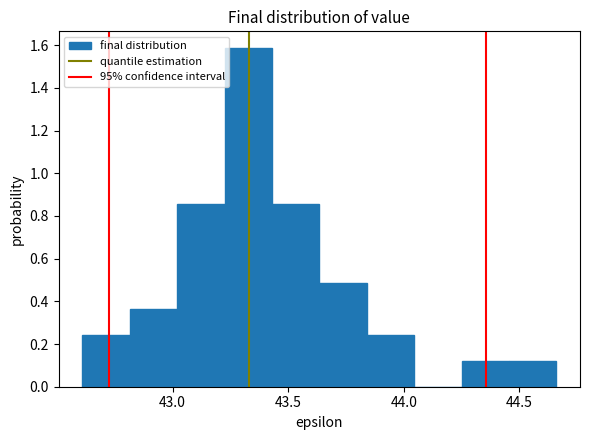

Reading left to right, transcribe this chart: for each bar, give the range it covers on the x-axis and its height. Neither the bar edges nor the heights are printed on the chart, so give them approximately, as read against the axes.

42.610 to 42.815: 0.24
42.815 to 43.020: 0.36
43.020 to 43.225: 0.86
43.225 to 43.430: 1.58
43.430 to 43.635: 0.86
43.635 to 43.840: 0.48
43.840 to 44.045: 0.24
44.045 to 44.250: 0
44.250 to 44.455: 0.12
44.455 to 44.660: 0.12